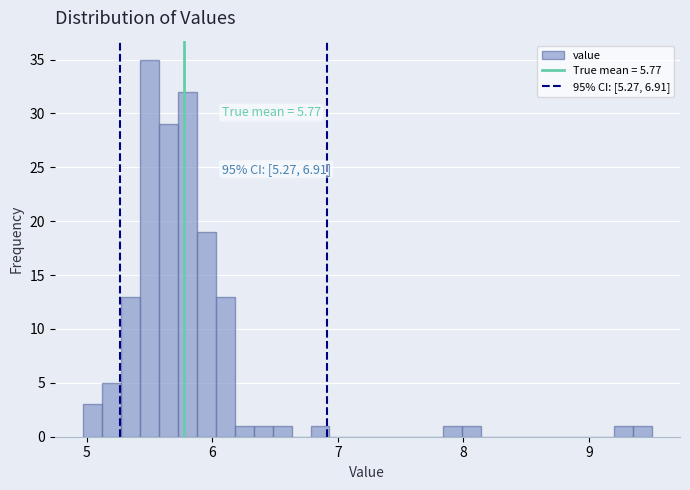

Around what value on the x-axis is the tallest bar? Give the approximate position of its centre, as read against the axis.

5.5